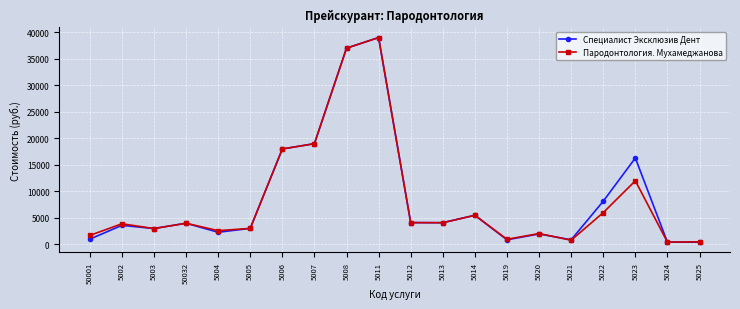

Where is Специалист Эксклюзив Дент nearest to the value 19715?

5007